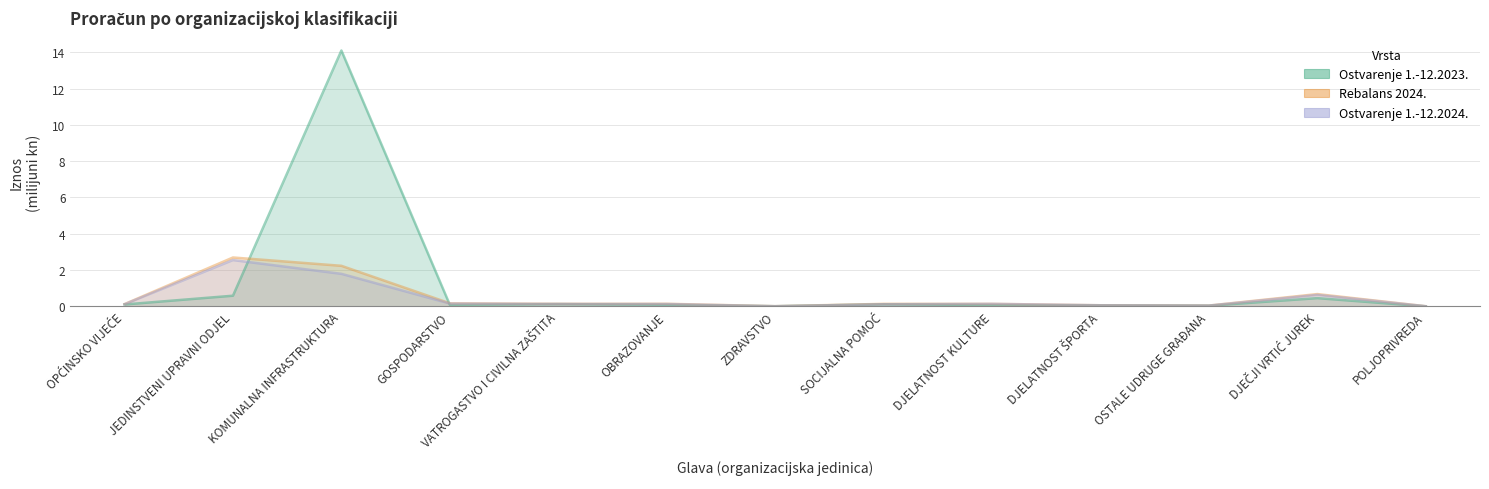

What is the maximum value shown in the chart?

14.1